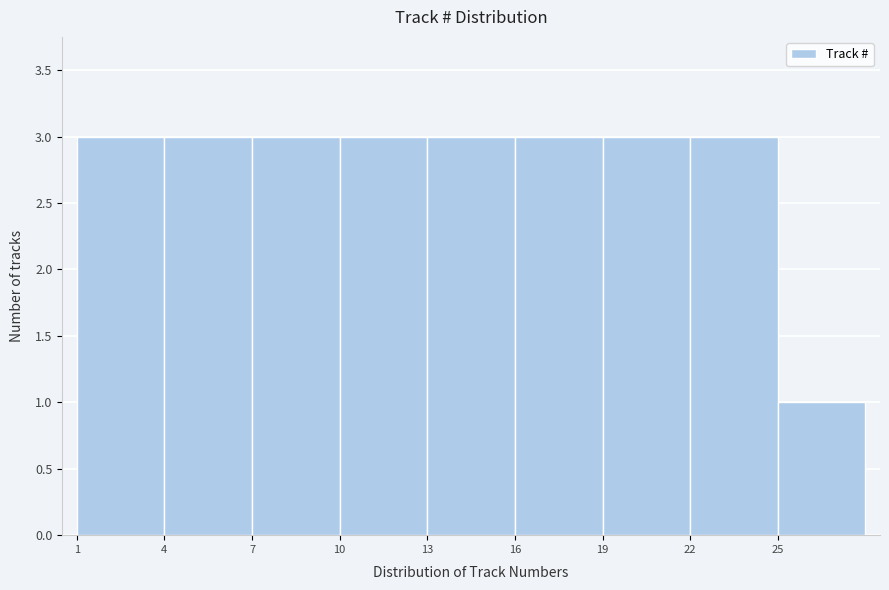

Reading left to right, transcribe this chart: for each bar, give the range it covers on the x-axis and its height. The values are not printed on the chart, so give them approximately, as read against the axis.

1 to 4: 3
4 to 7: 3
7 to 10: 3
10 to 13: 3
13 to 16: 3
16 to 19: 3
19 to 22: 3
22 to 25: 3
25 to 28: 1